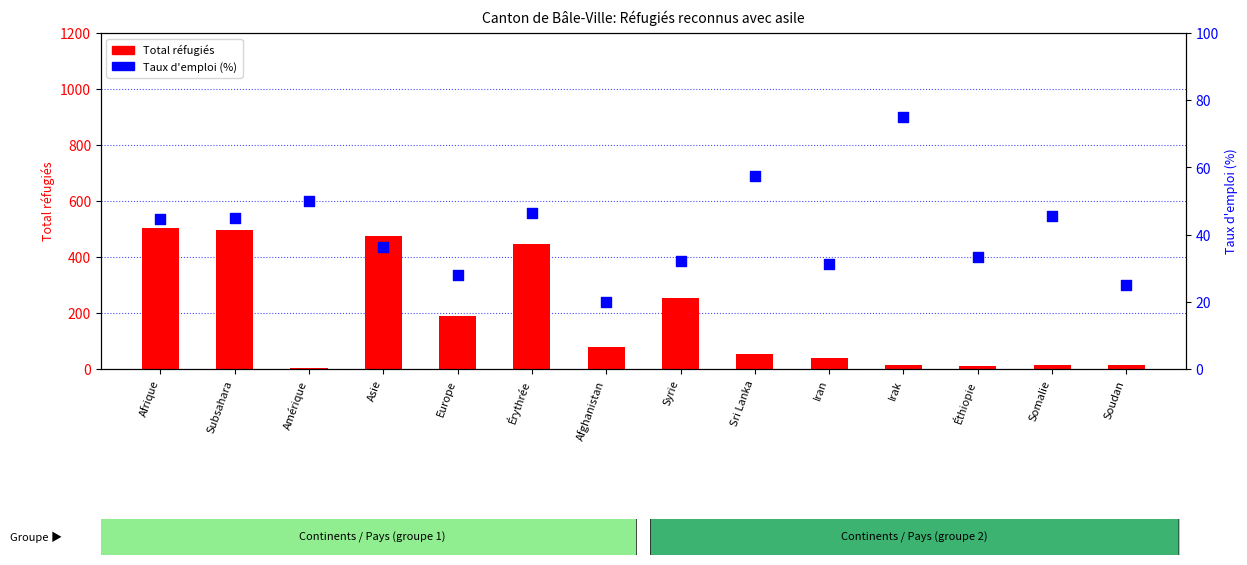

Is the value of Total réfugiés at Subsahara greater than the value of Taux d'emploi (%) at Europe?

Yes